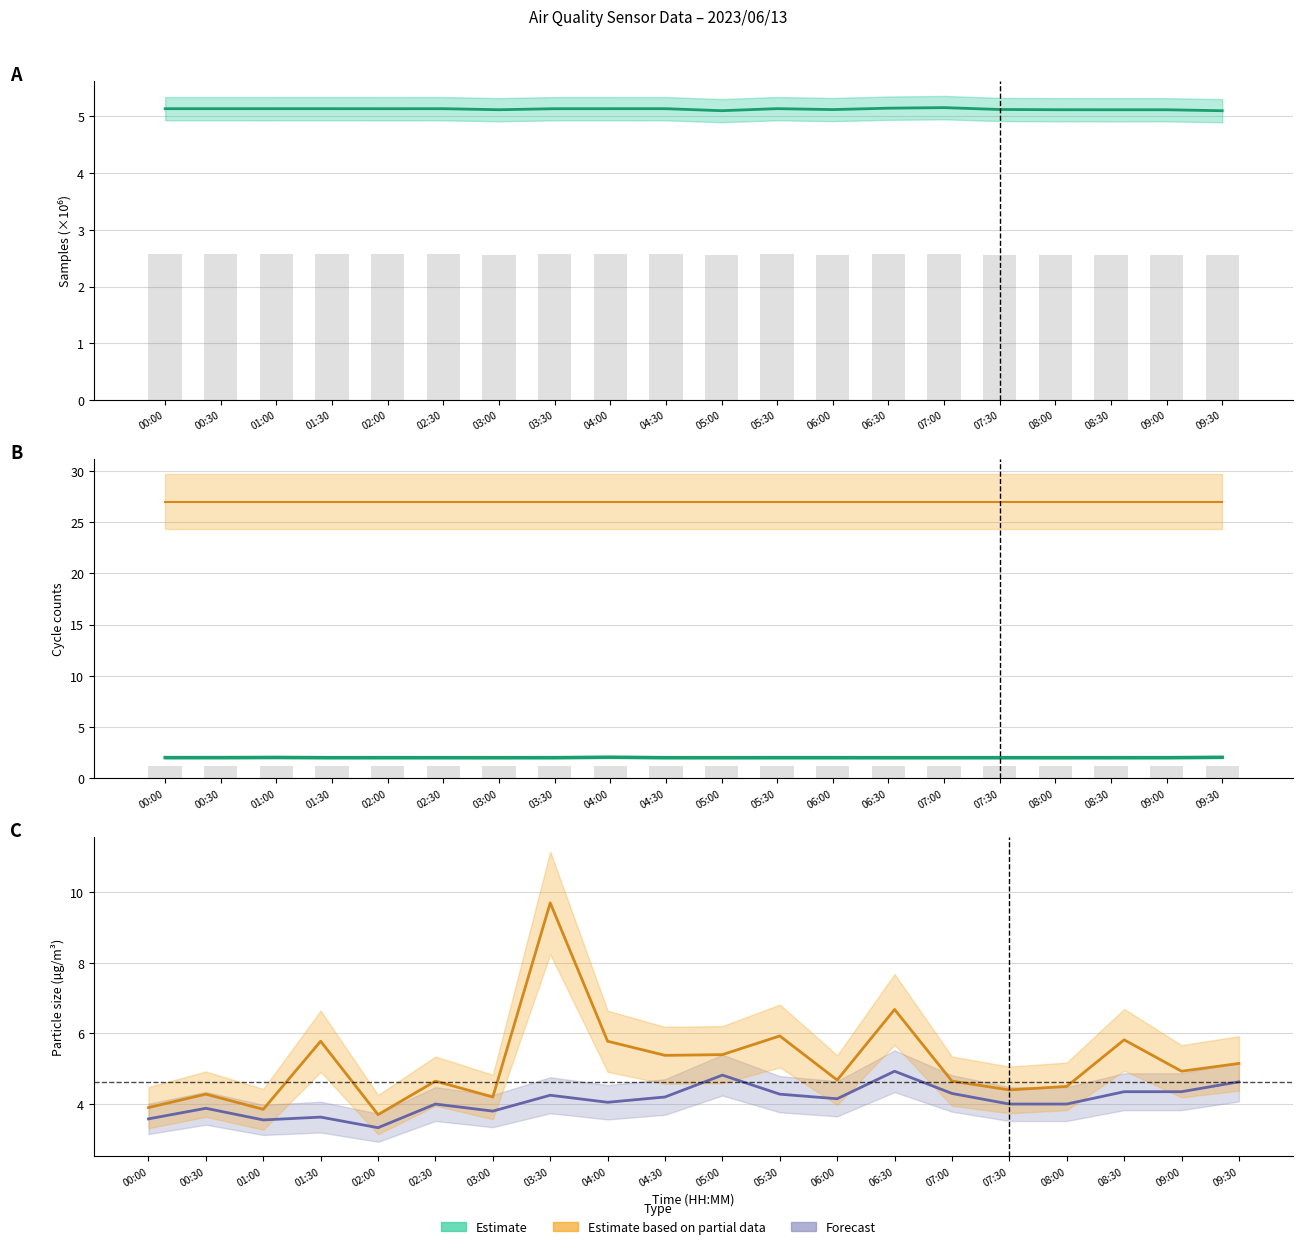

At how many categories does at least one series exceed 15?

20